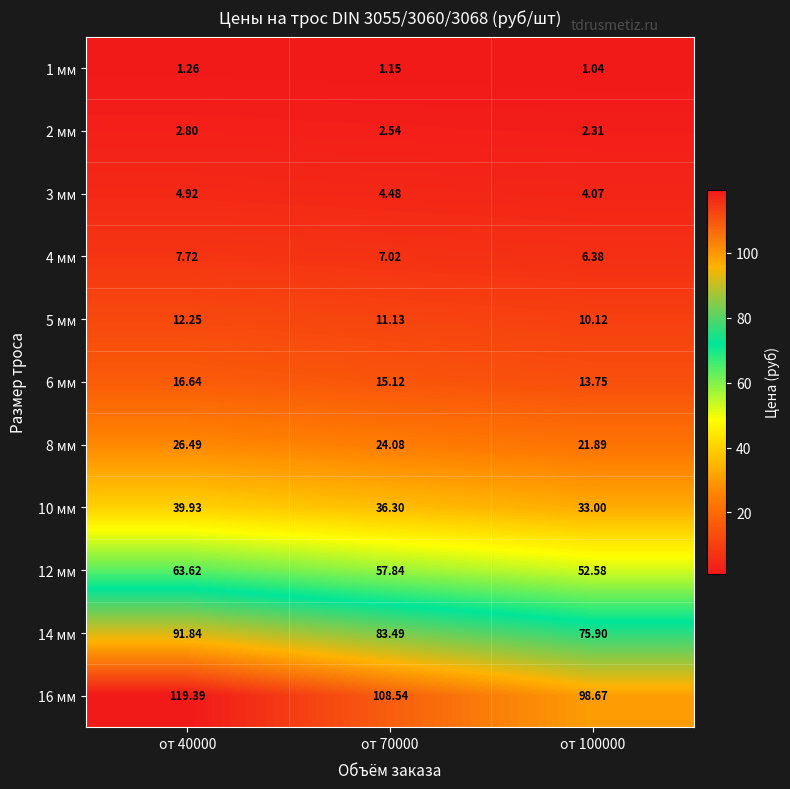

Is the value of 16 мм at от 40000 greater than the value of 4 мм at от 70000?

Yes